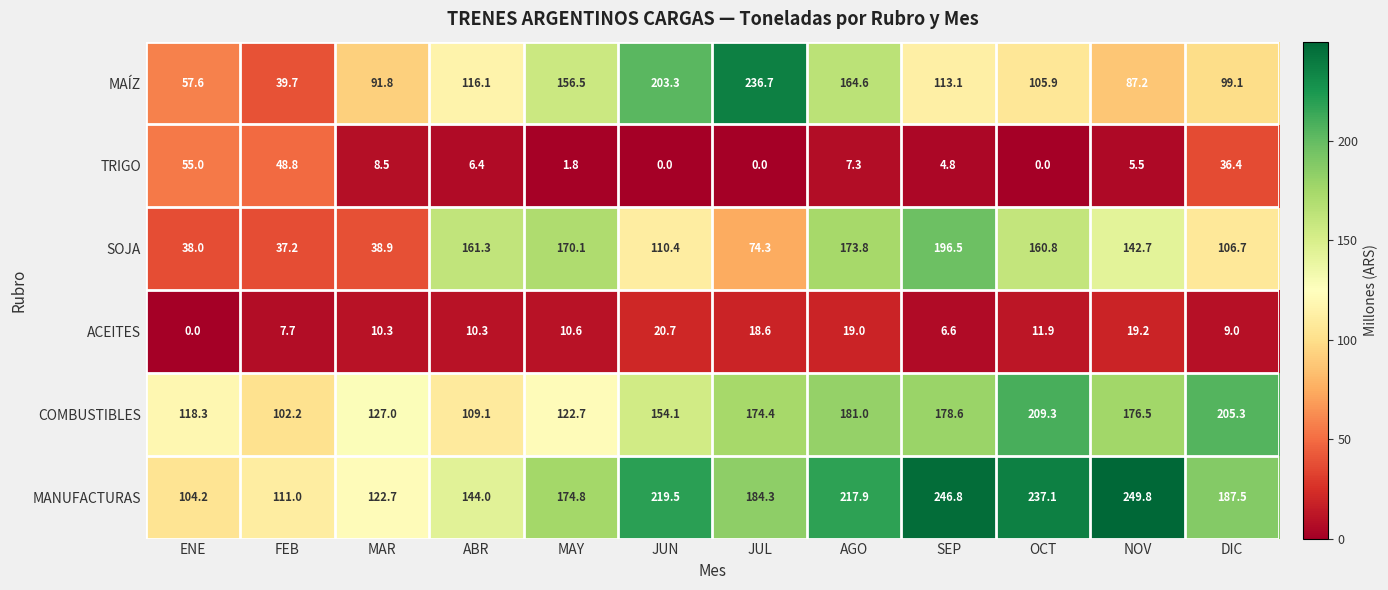

The value of COMBUSTIBLES at JUN is 154.1. True or false?

True